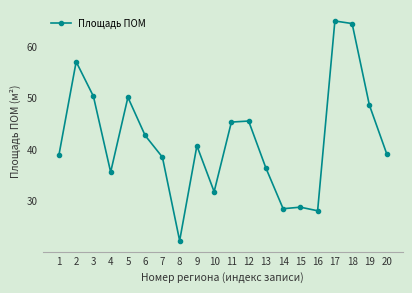

What is the change in value from 3 to 13?

-13.9